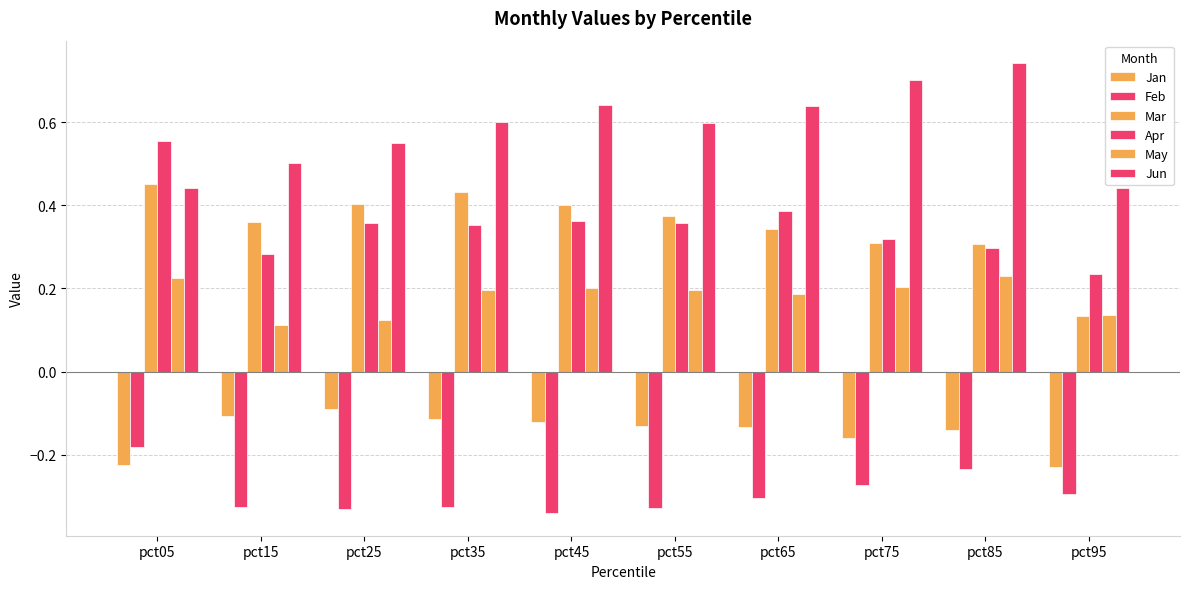

Which category has the lowest value across all series?

pct45